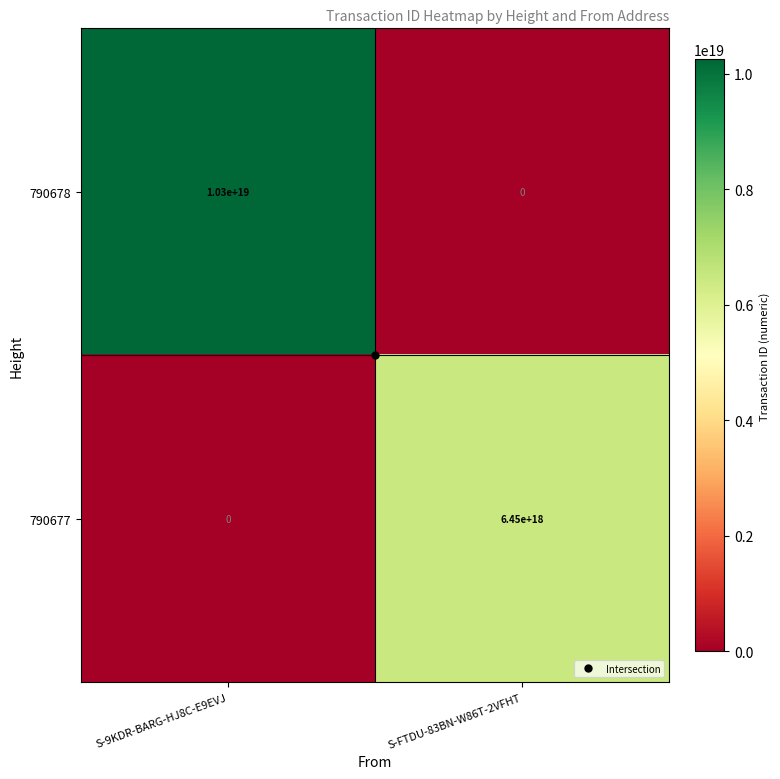

How many data points does each series have?

2